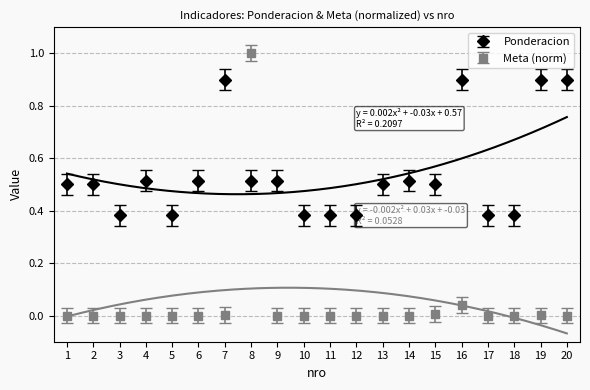

How many intersections are there between Meta (norm) and Ponderacion?

2